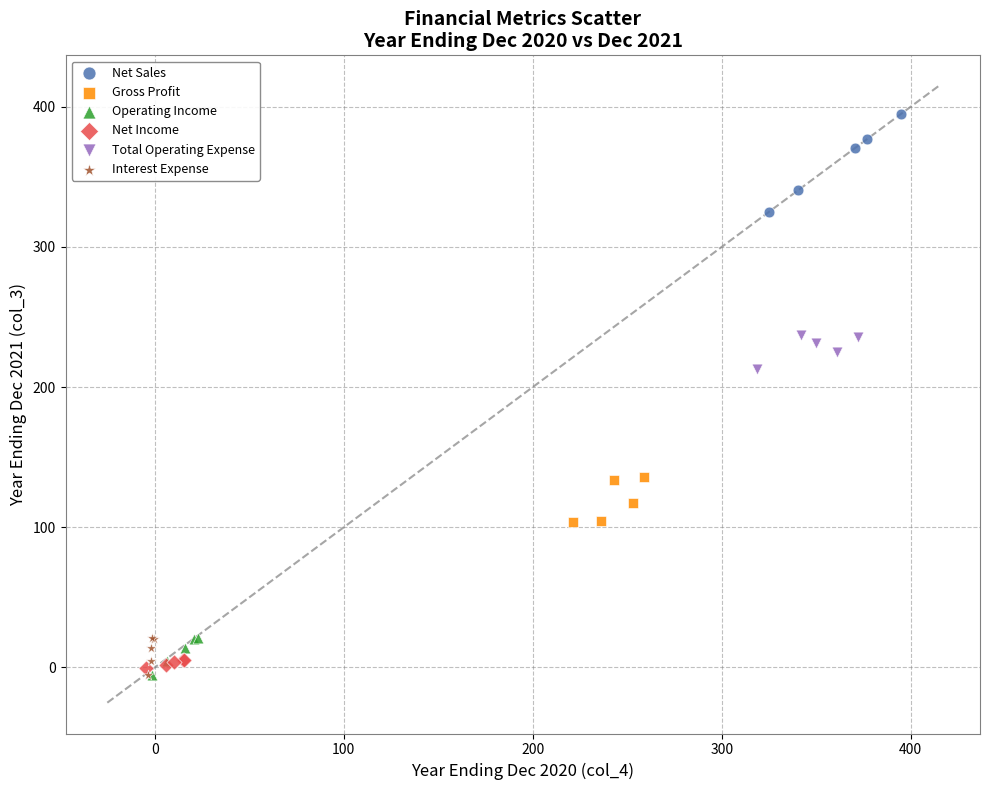

Which series has the largest Y range (max minus min)?

Net Sales